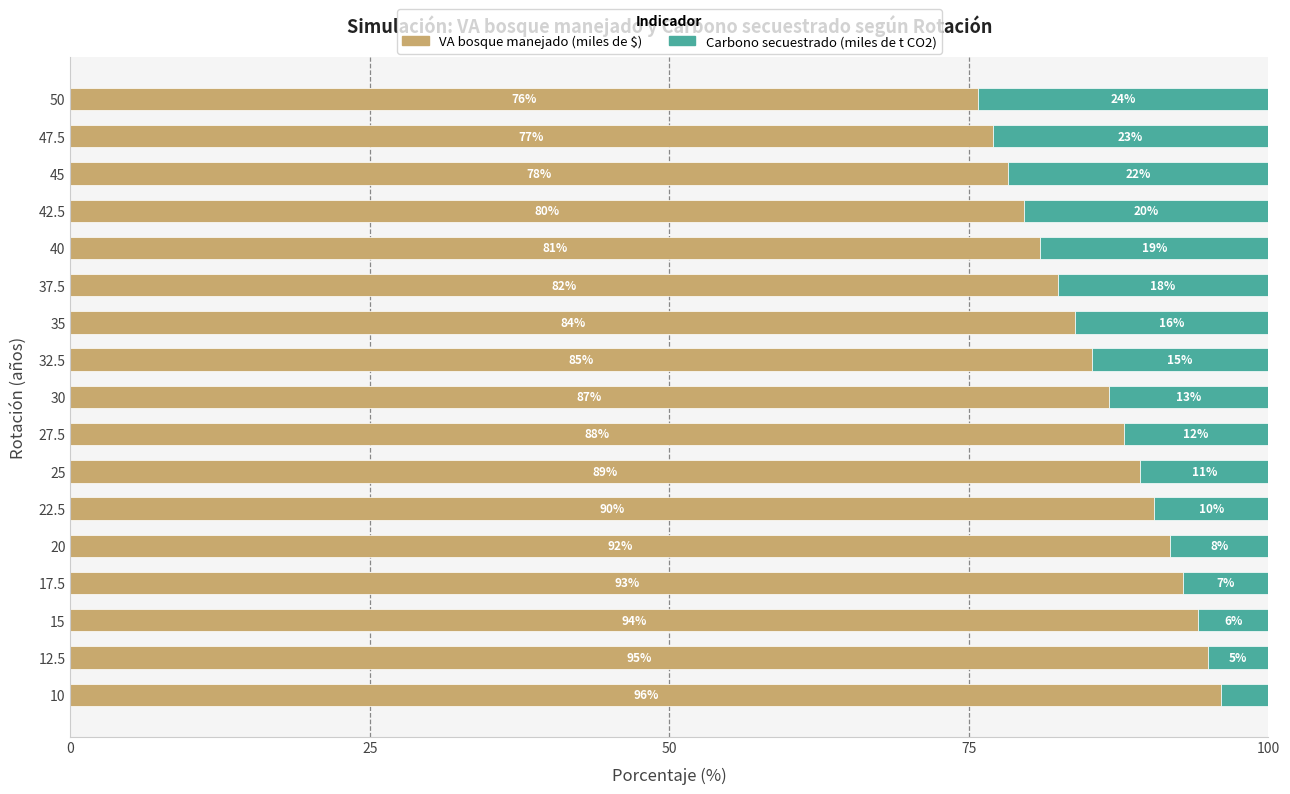

At which label does VA bosque manejado (miles de $) reach its peak?

10